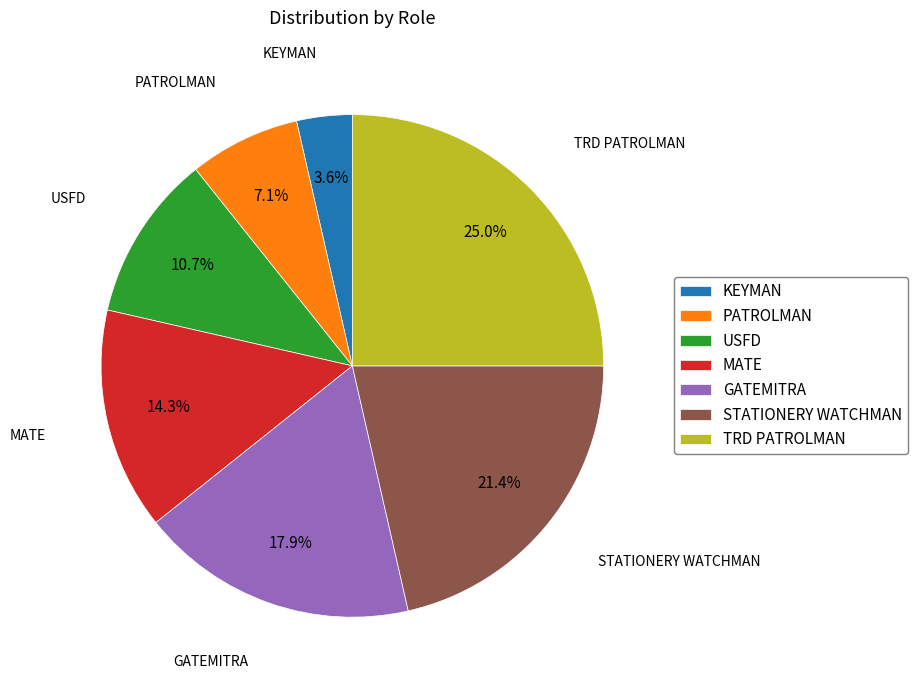

To the nearest percent, what percentage of the pie is STATIONERY WATCHMAN?

21%